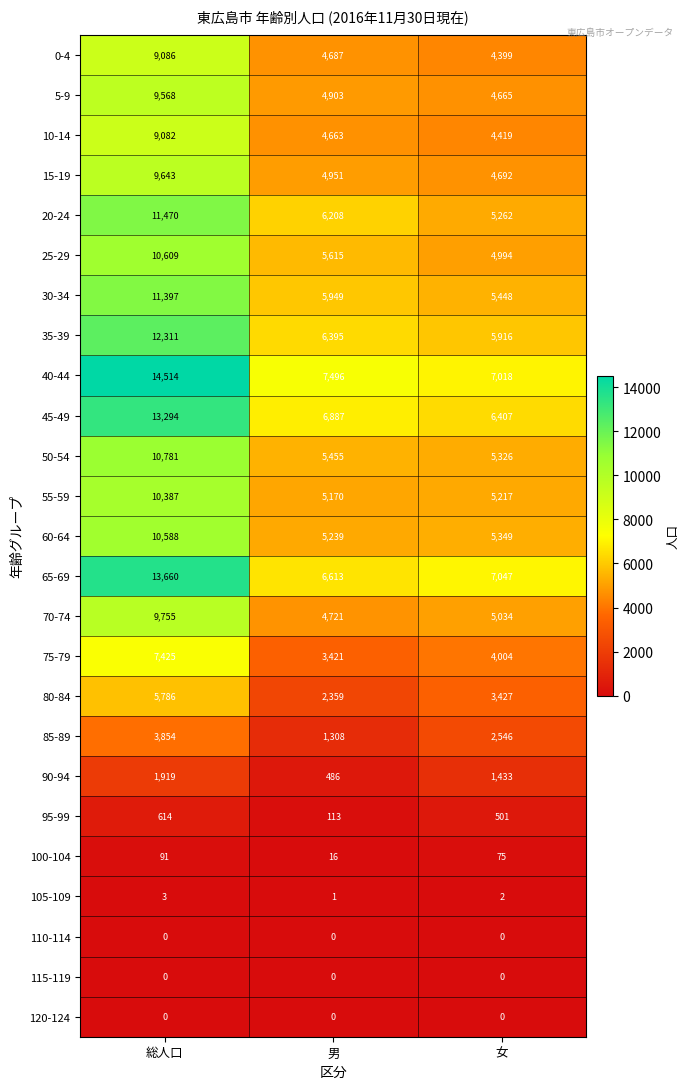

At which category is the sum across all series the highest?

総人口